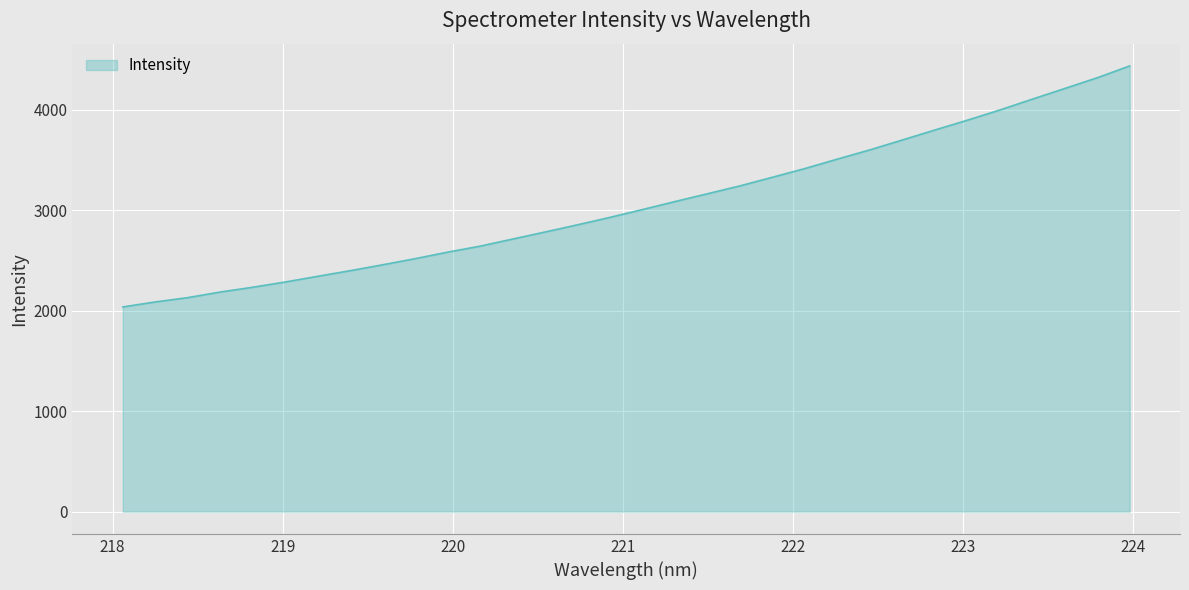

What is the difference between the maximum and minimum values?

2398.3